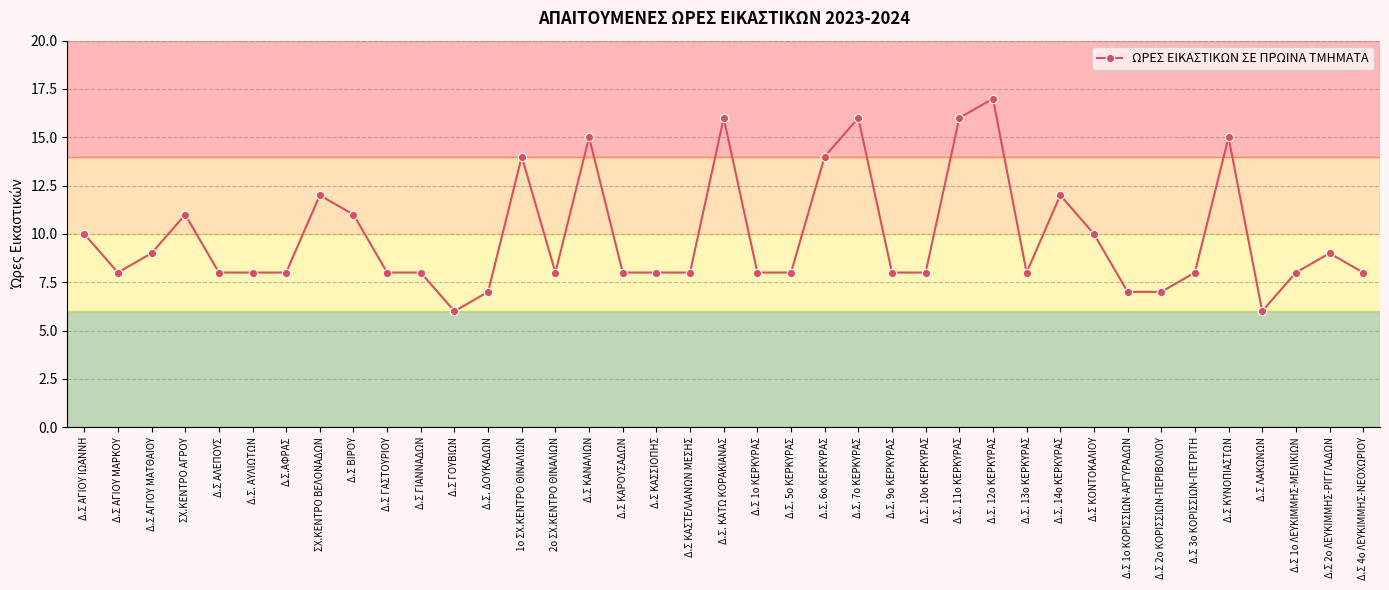

Is this an area chart (filled region under the line)?

No